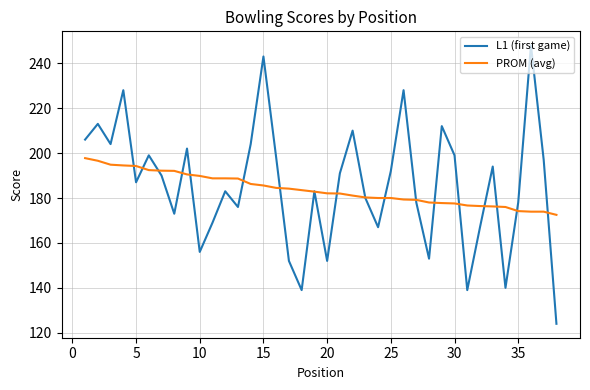

What is the minimum value shown in the chart?

124.0